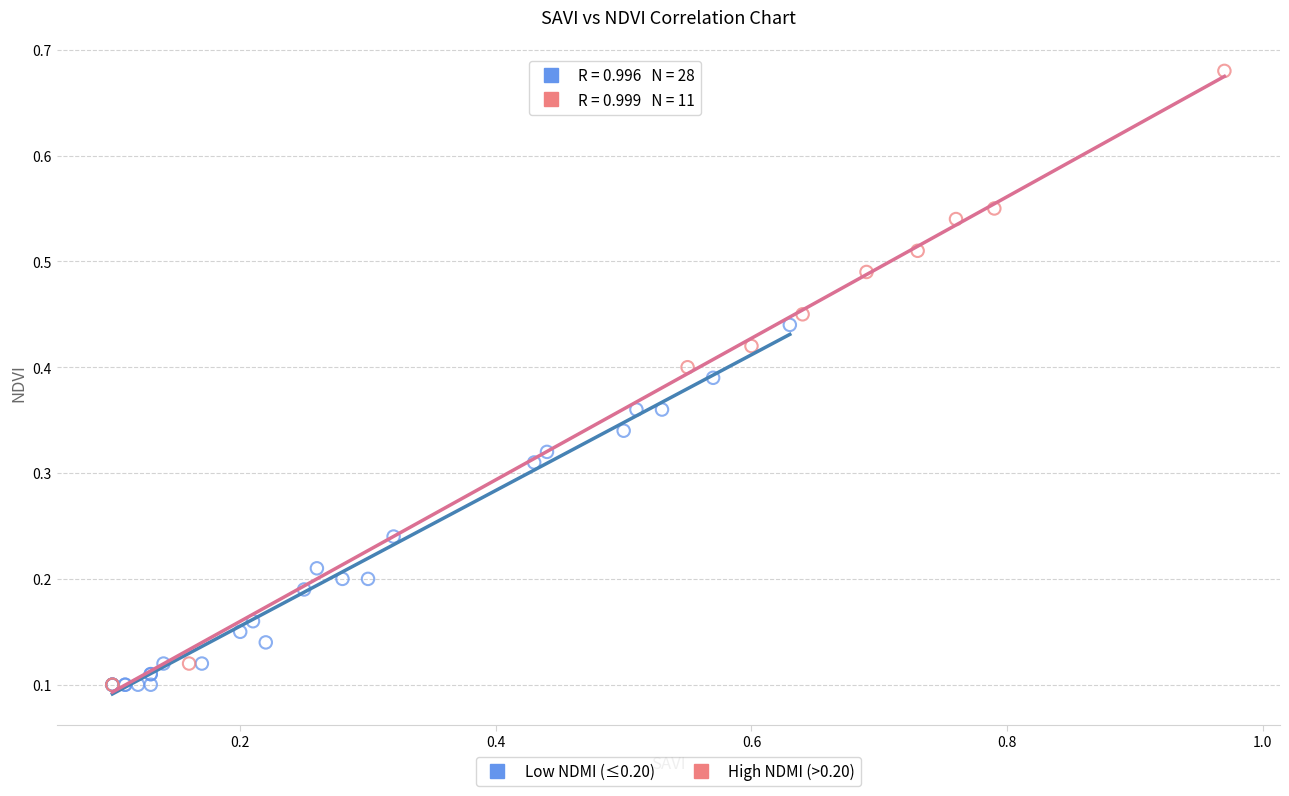

What are all the series names shown in the legend?

Low NDMI (≤0.20), High NDMI (>0.20)